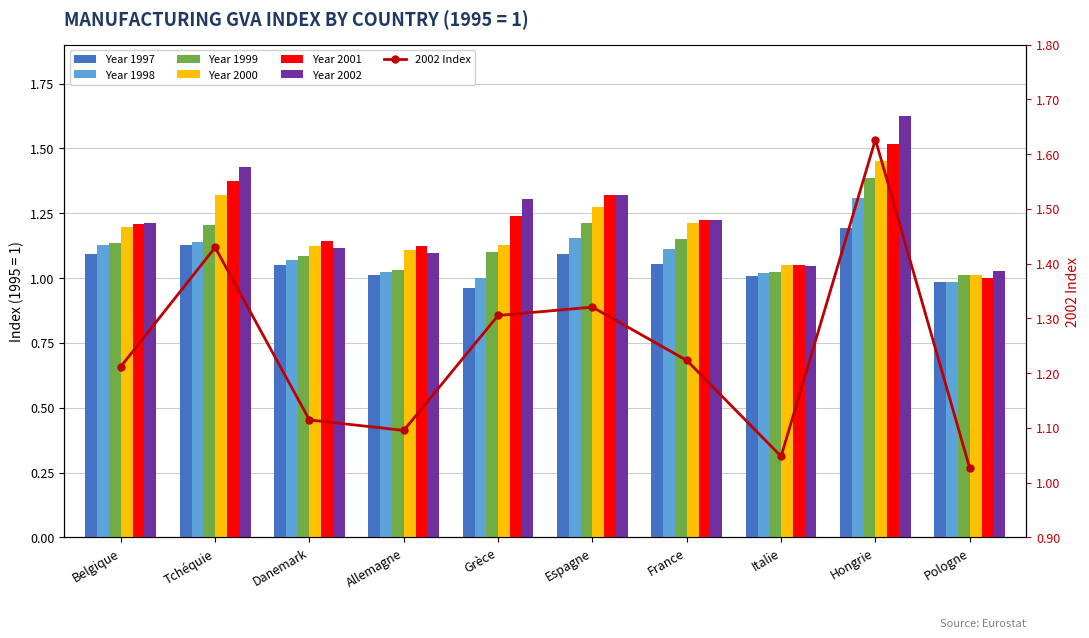

What is the smallest value displayed?

1.0